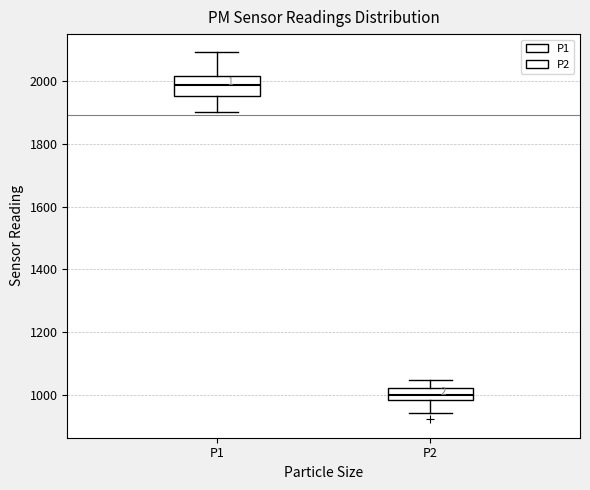

Reading left to right, transcribe this box plot: for each box, give where its median line is, the range the box spans, and where its two whiskers end, as read against the y-axis. The values are not printed on the chart, so give them approximately, as read against the axis.

P1: median 1980, box 1960 to 2020, whiskers 1900 to 2100
P2: median 1000, box 980 to 1020, whiskers 940 to 1040